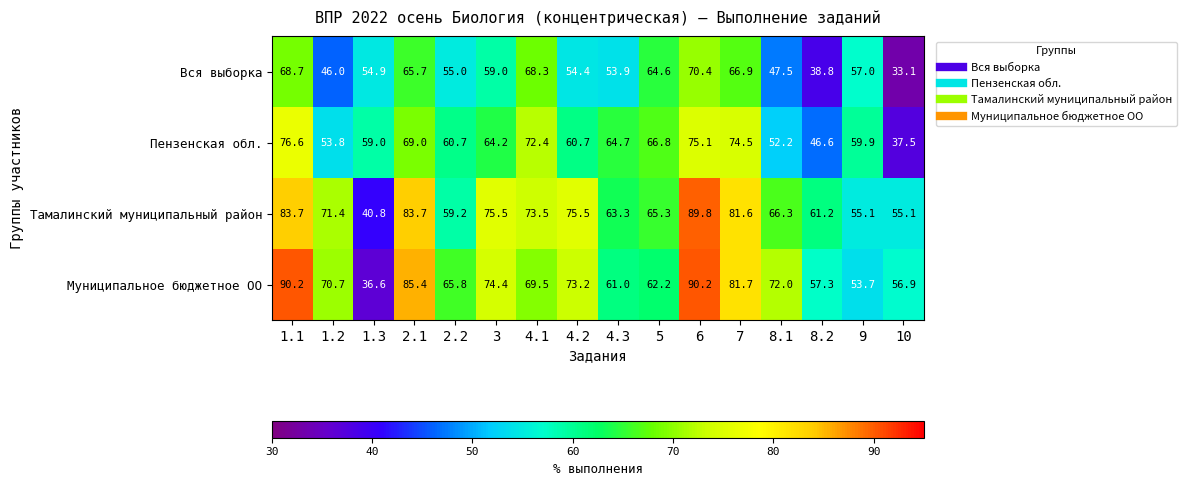

What is the difference between the maximum and minimum values in the Вся выборка series?

37.3